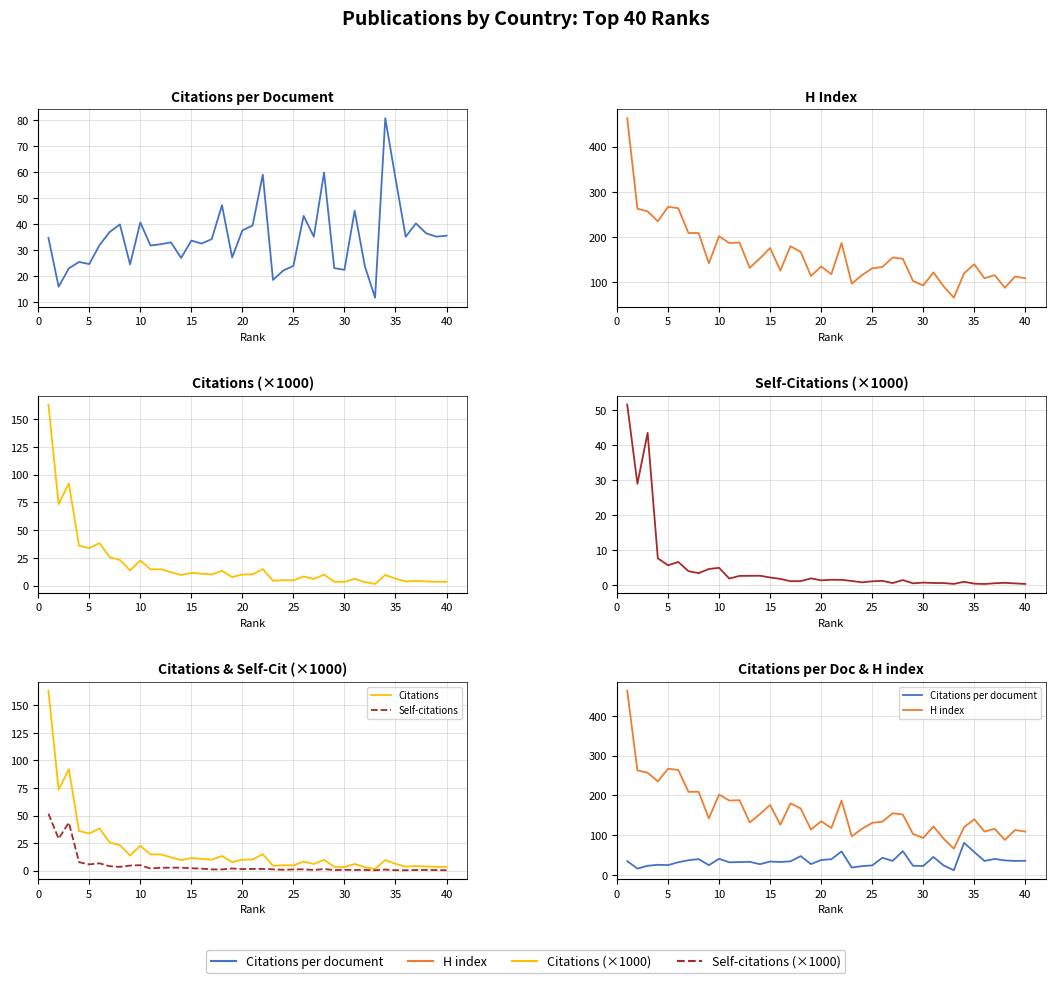

How many data points does each series have?

40